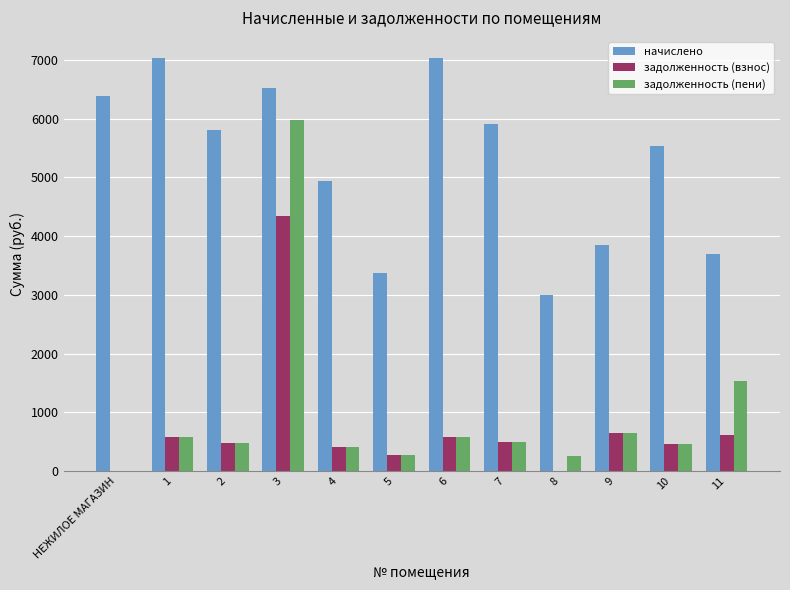

What is the sum of the начислено values at НЕЖИЛОЕ МАГАЗИН and 8?

9385.8